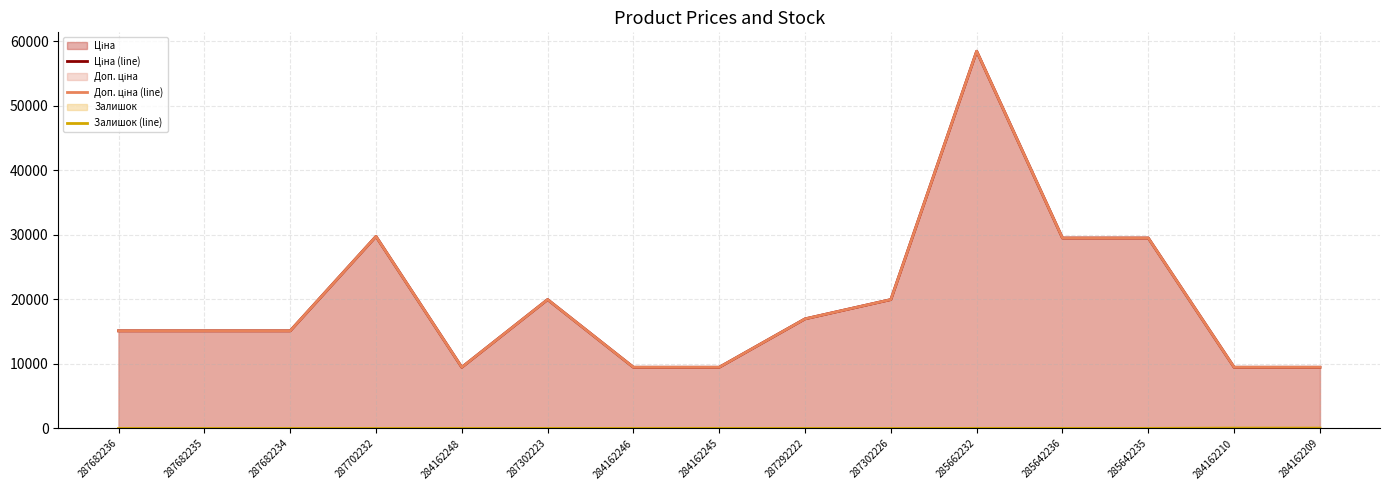

True or false: Ціна (line) has a value of 11375.5 at 285642236.

False